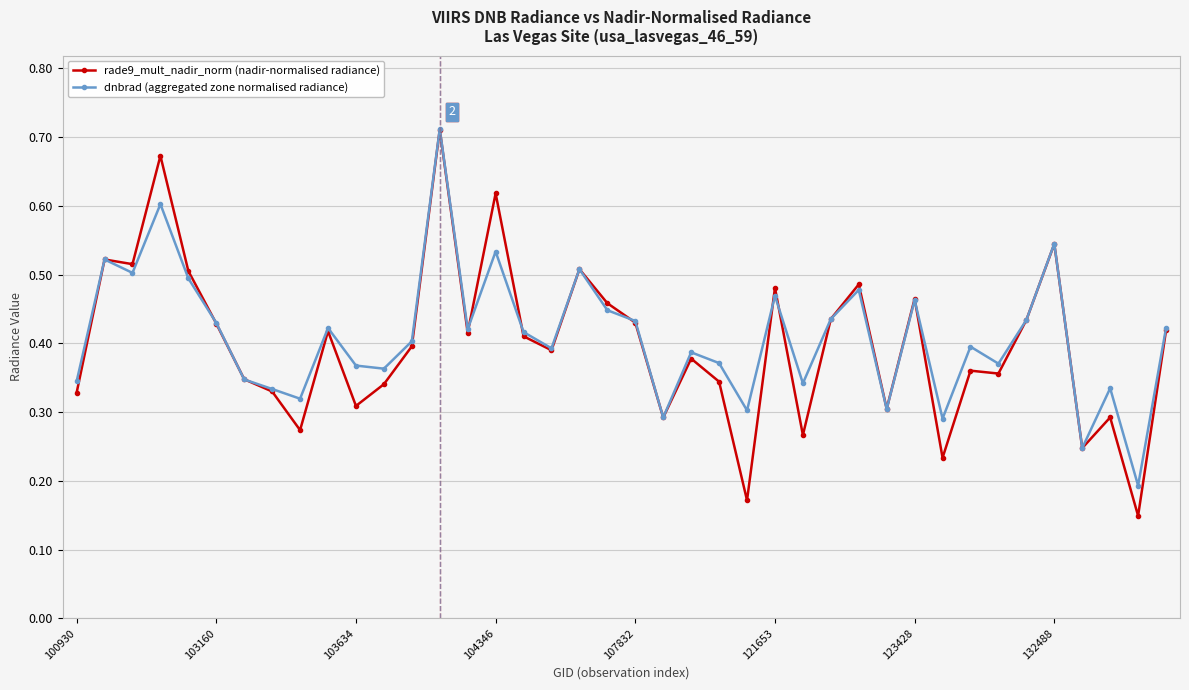

At how many categories does at least one series exceed 0?

40